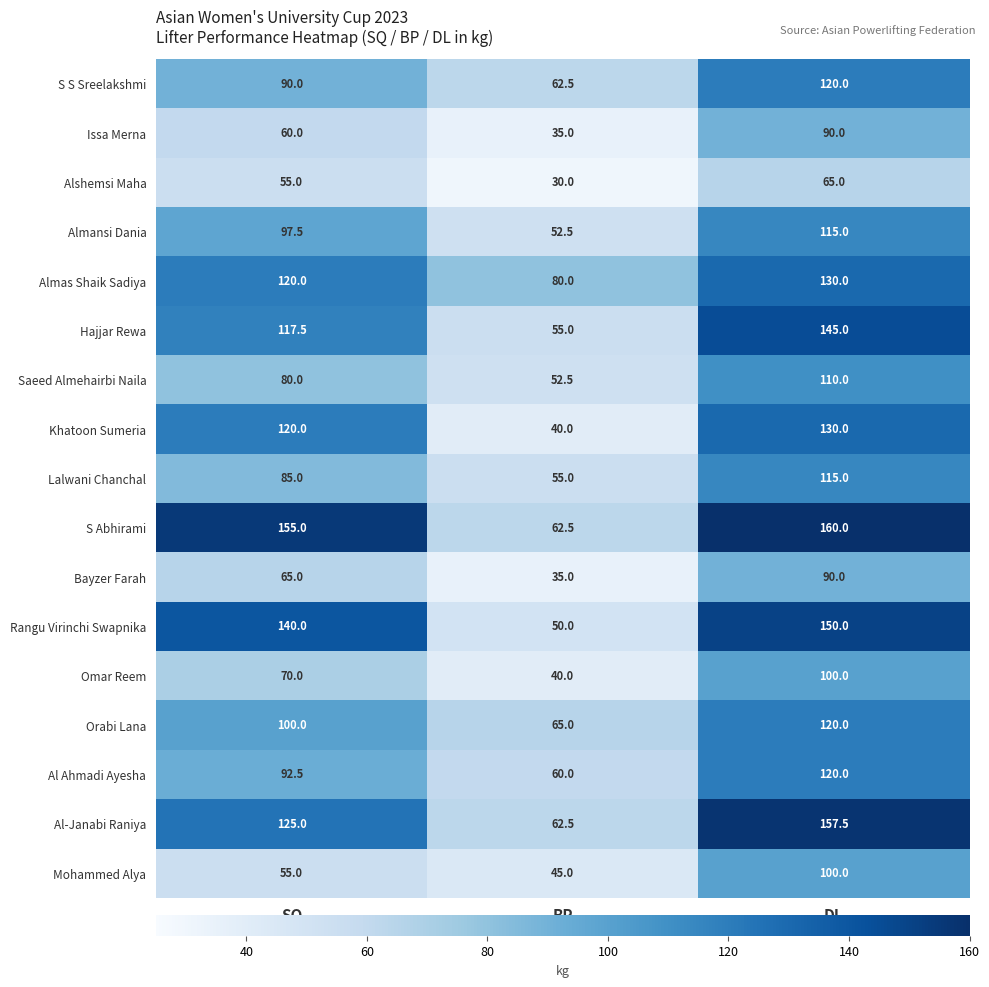

The Saeed Almehairbi Naila series shows 82.9 at BP. True or false?

False